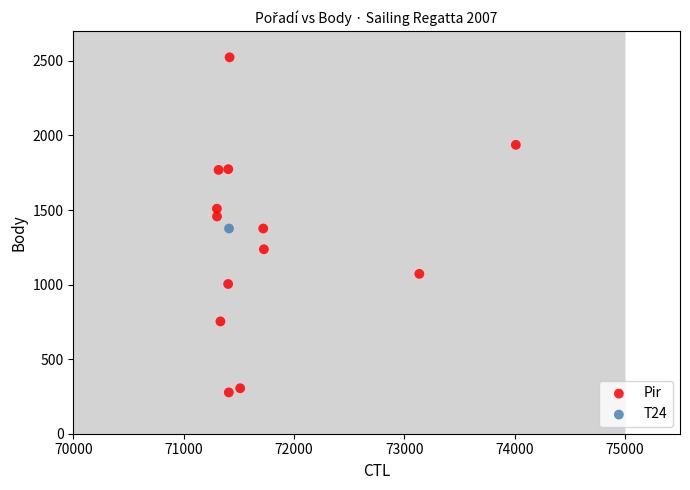

What are all the series names shown in the legend?

Pir, T24